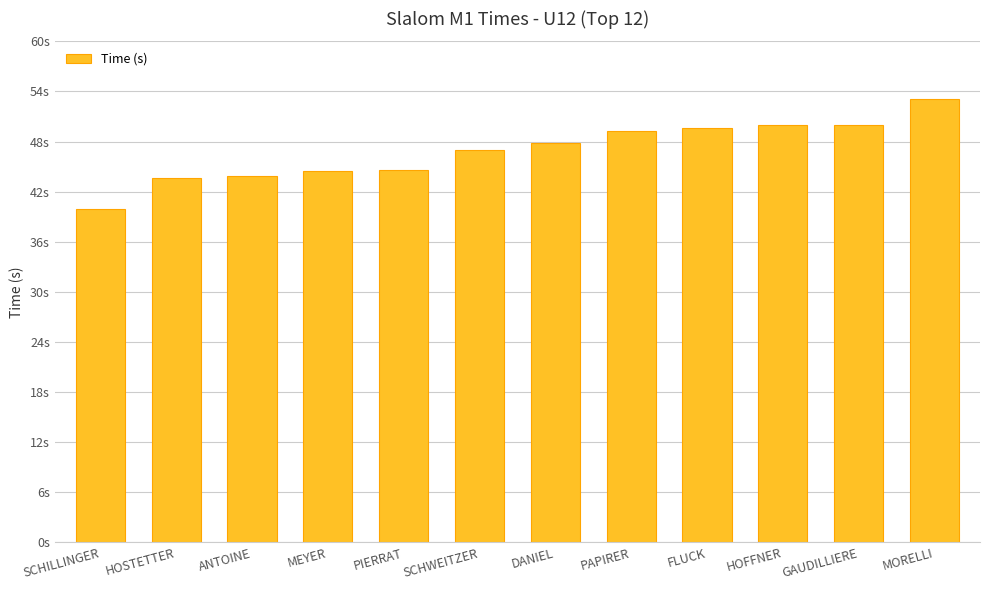

List the labels in order of value, largest first.

MORELLI, GAUDILLIERE, HOFFNER, FLUCK, PAPIRER, DANIEL, SCHWEITZER, PIERRAT, MEYER, ANTOINE, HOSTETTER, SCHILLINGER